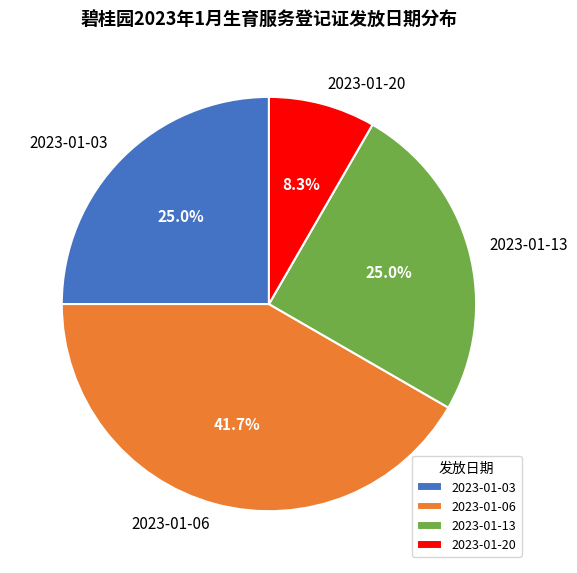

To the nearest percent, what is the average slice percentage?

25%